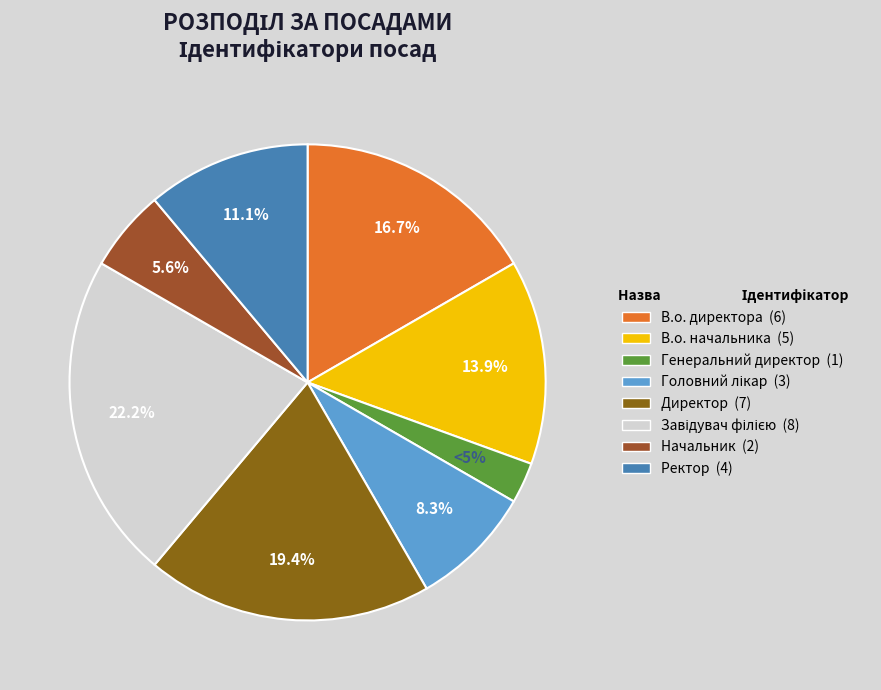

Does Завідувач філією represent more than half of the total?

No